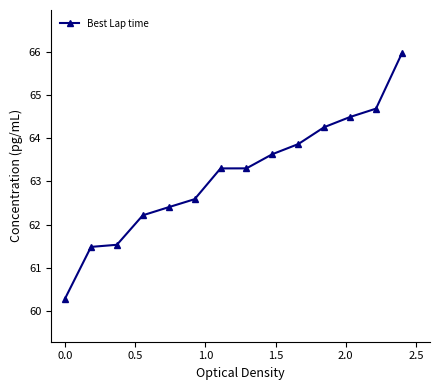

What is the difference between the second highest and minimum values?

4.4